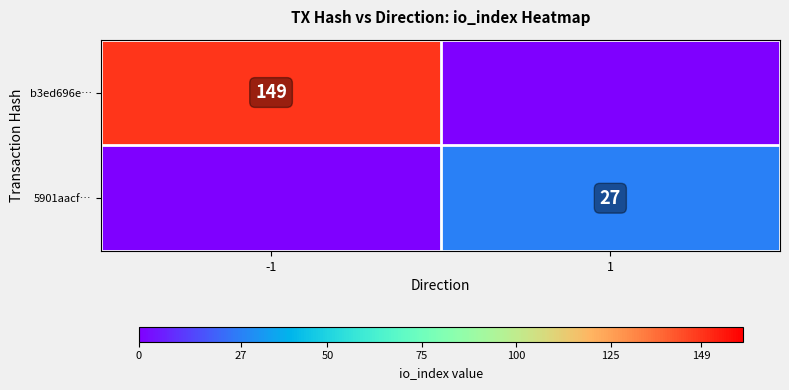

True or false: b3ed696e… has a value of 149 at -1.

True